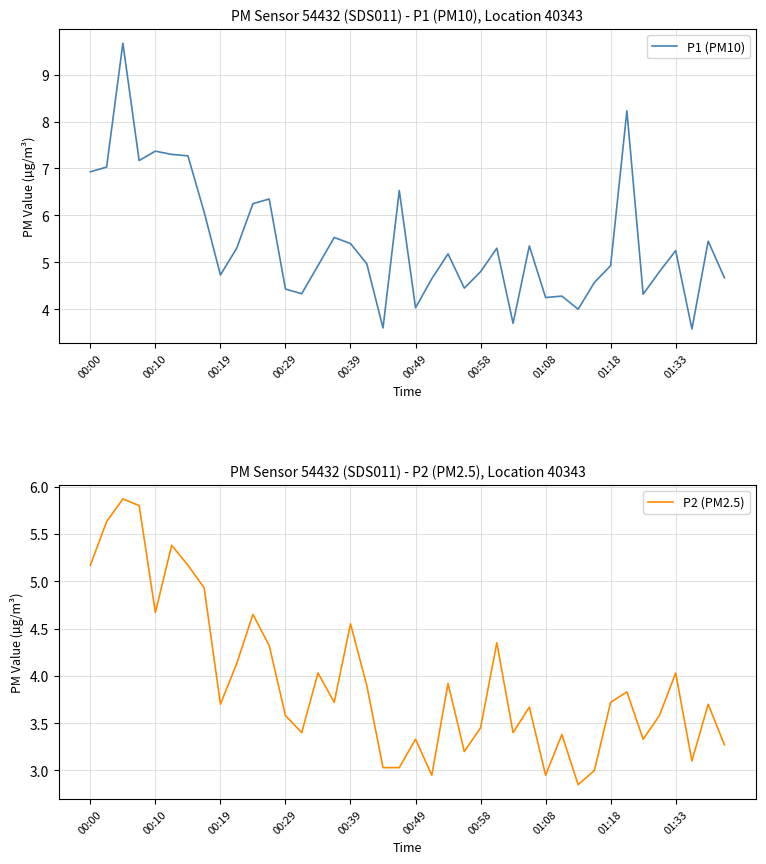

Which series has the widest spread of values?

P1 (PM10)